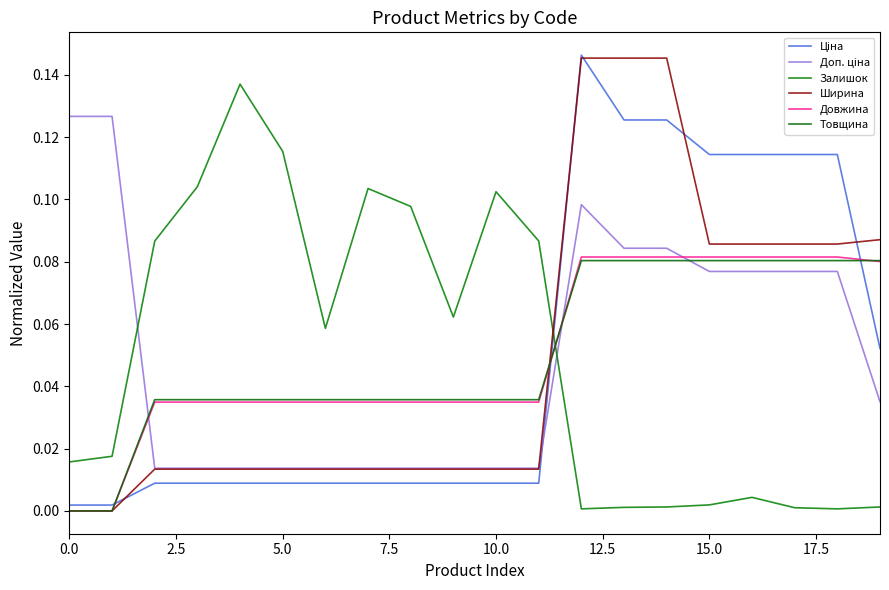

How many lines are shown in the chart?

6